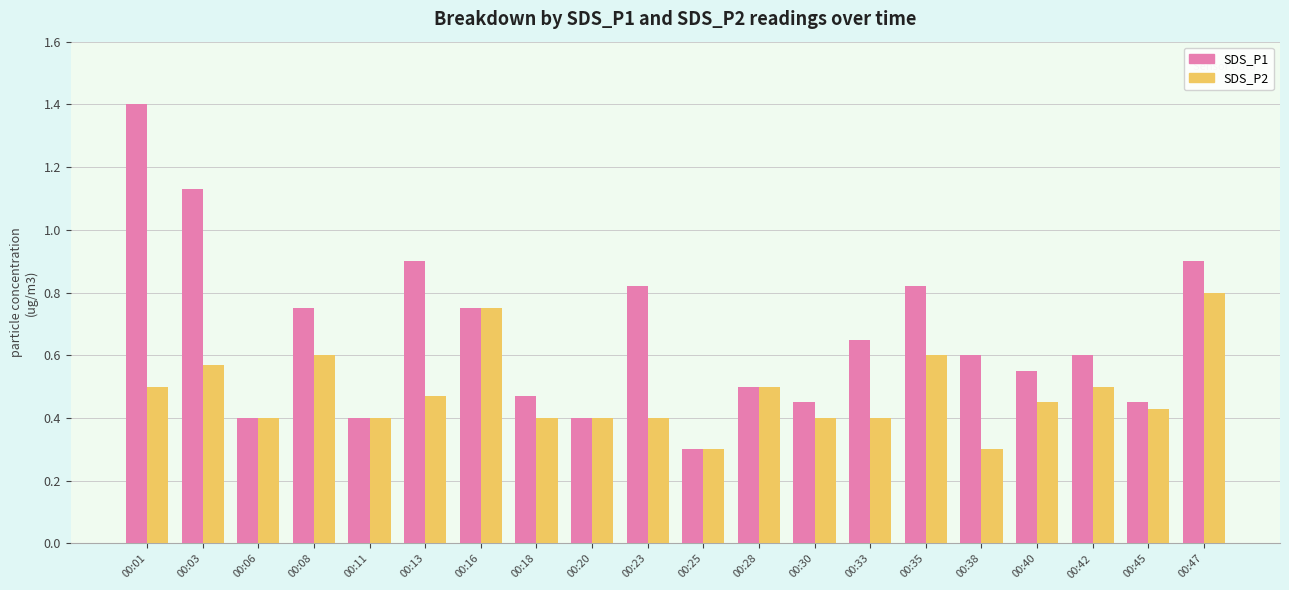

Which category has the highest value in the SDS_P2 series?

00:47